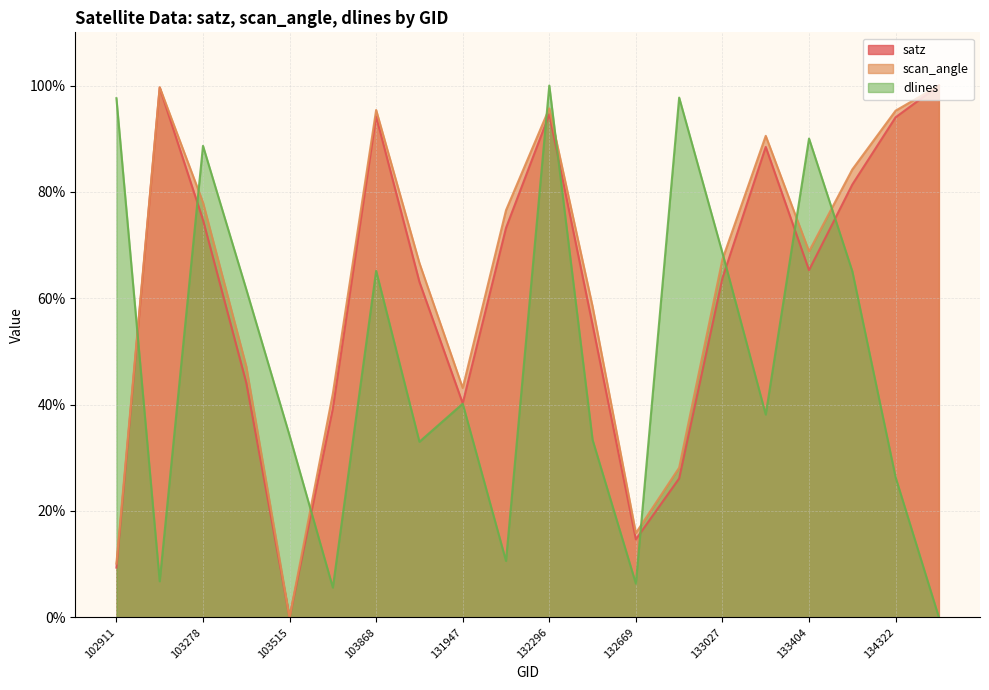

How many data points does each series have?

20